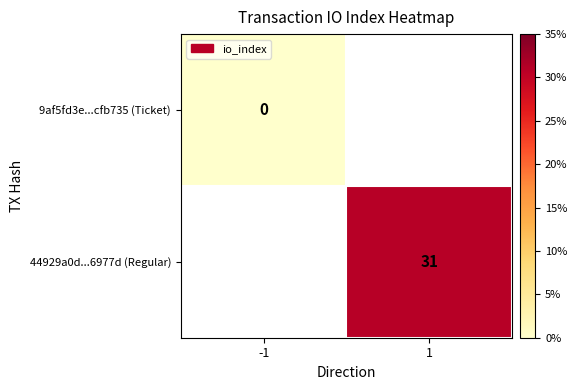

The value of 44929a0d...6977d (Regular) at 1 is 31. True or false?

True